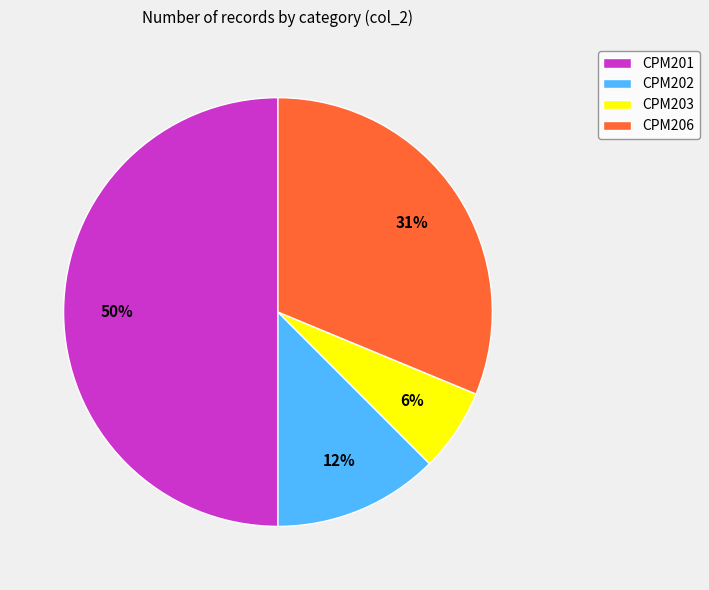

Is it true that CPM202 is 12% of the pie?

True